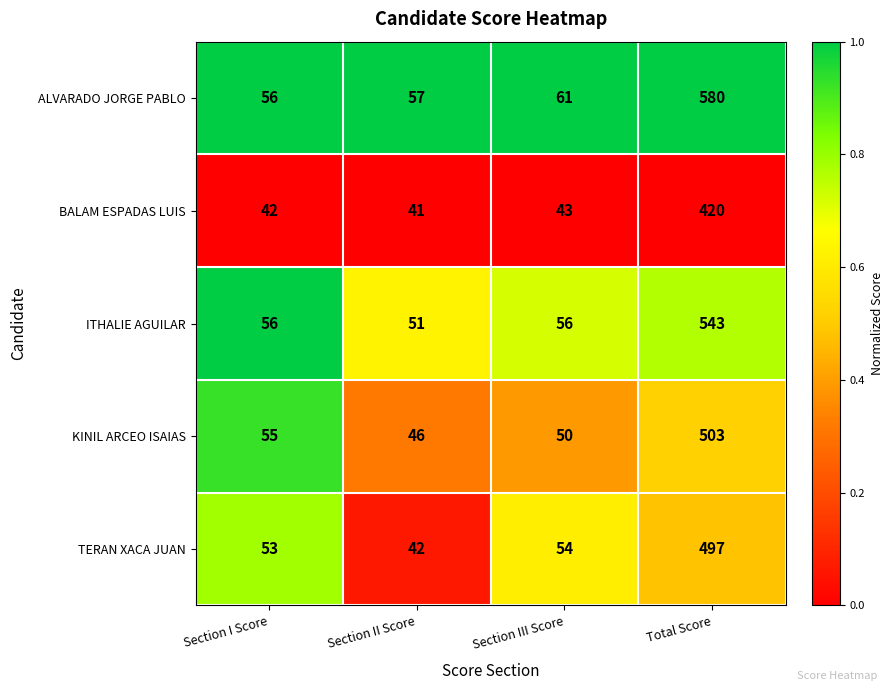

Is it true that BALAM ESPADAS LUIS equals 15 at Section I Score?

False